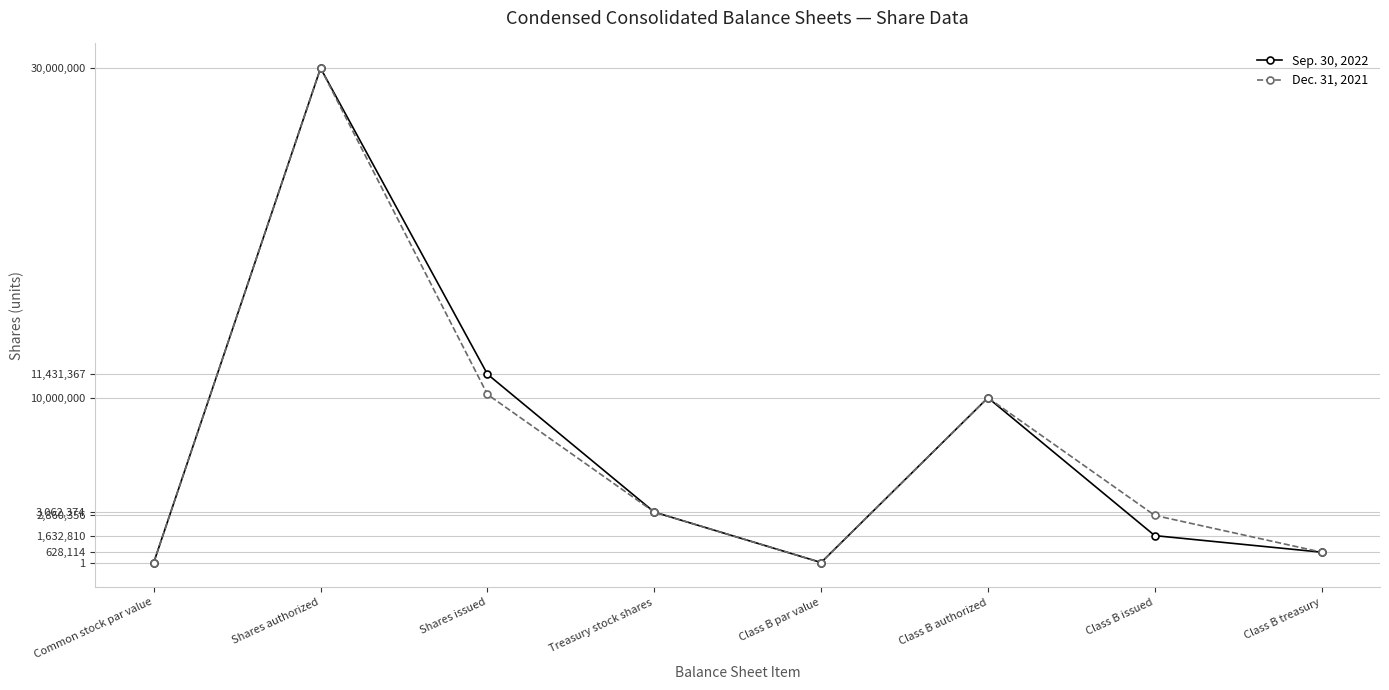

True or false: Sep. 30, 2022 has more than 1 points higher than both neighbors.

True